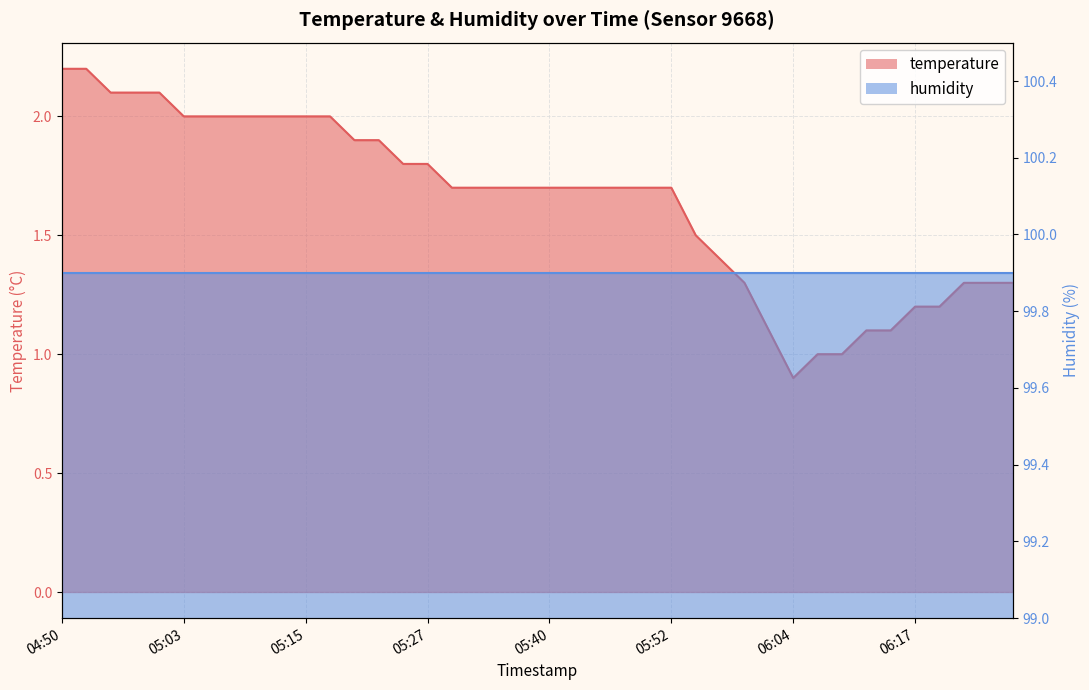

How many points are lower than both their immediate neighbors (excluding endpoints)?

1